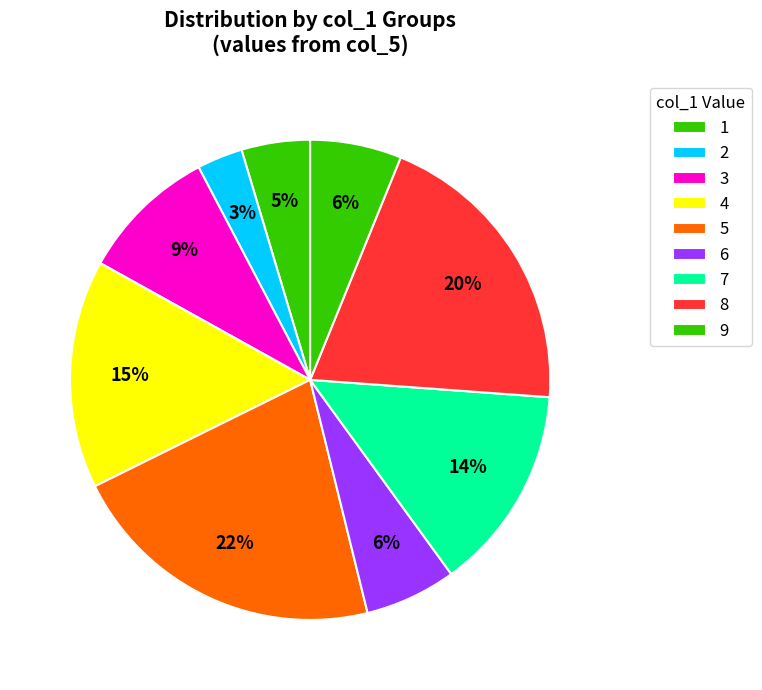

Which category has the smallest portion of the pie?

2